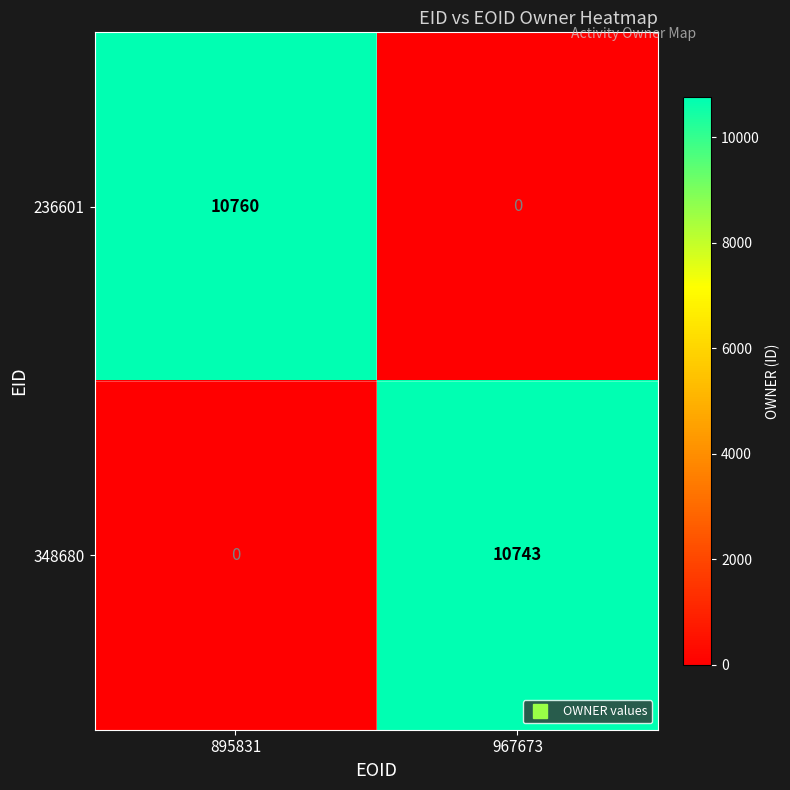

What is the sum of all 236601 values?

10760